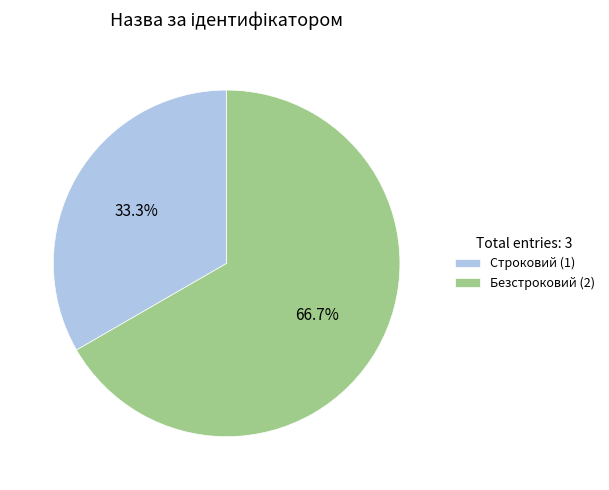

To the nearest percent, what percentage of the pie is Строковий?

33%